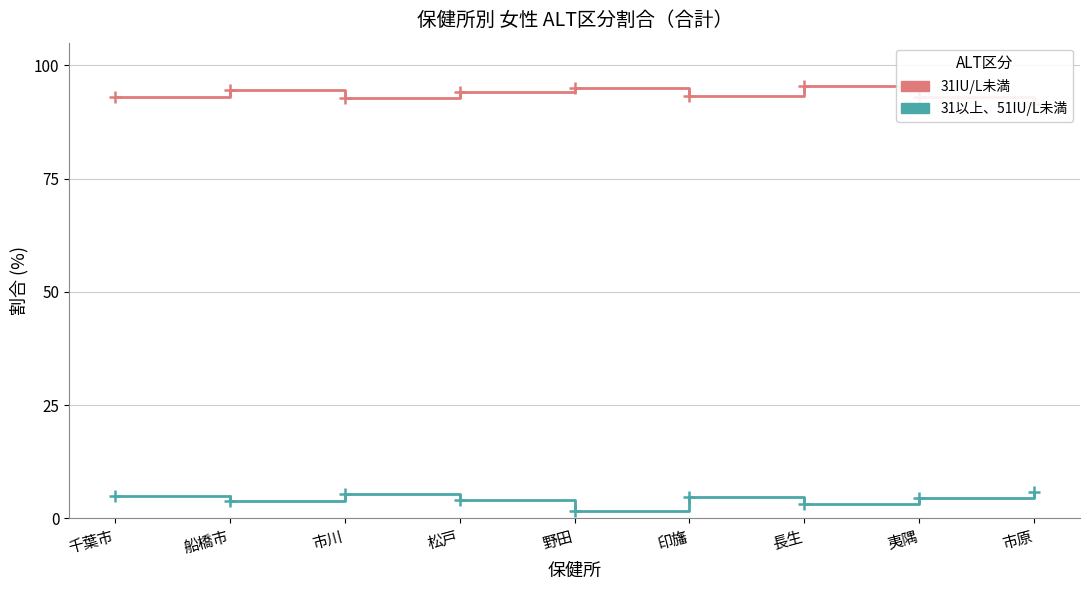

What is the label of the 1st point from the left?

千葉市